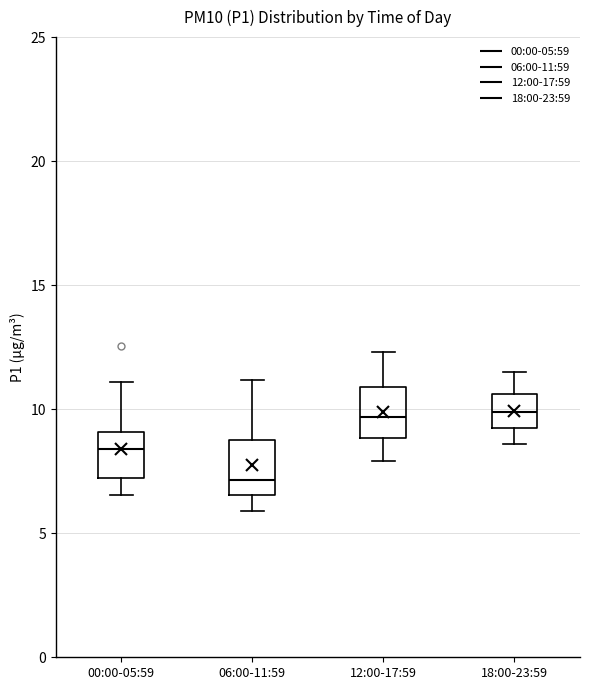

Reading left to right, read every box against the y-axis: the position of its median line, the range the box covers, and the ends of its whiskers. The values are not printed on the chart, so give them approximately, as read against the axis.

00:00-05:59: median 8.5, box 7.0 to 9.0, whiskers 6.5 to 11.0
06:00-11:59: median 7.0, box 6.5 to 9.0, whiskers 6.0 to 11.0
12:00-17:59: median 9.5, box 9.0 to 11.0, whiskers 8.0 to 12.5
18:00-23:59: median 10.0, box 9.5 to 10.5, whiskers 8.5 to 11.5